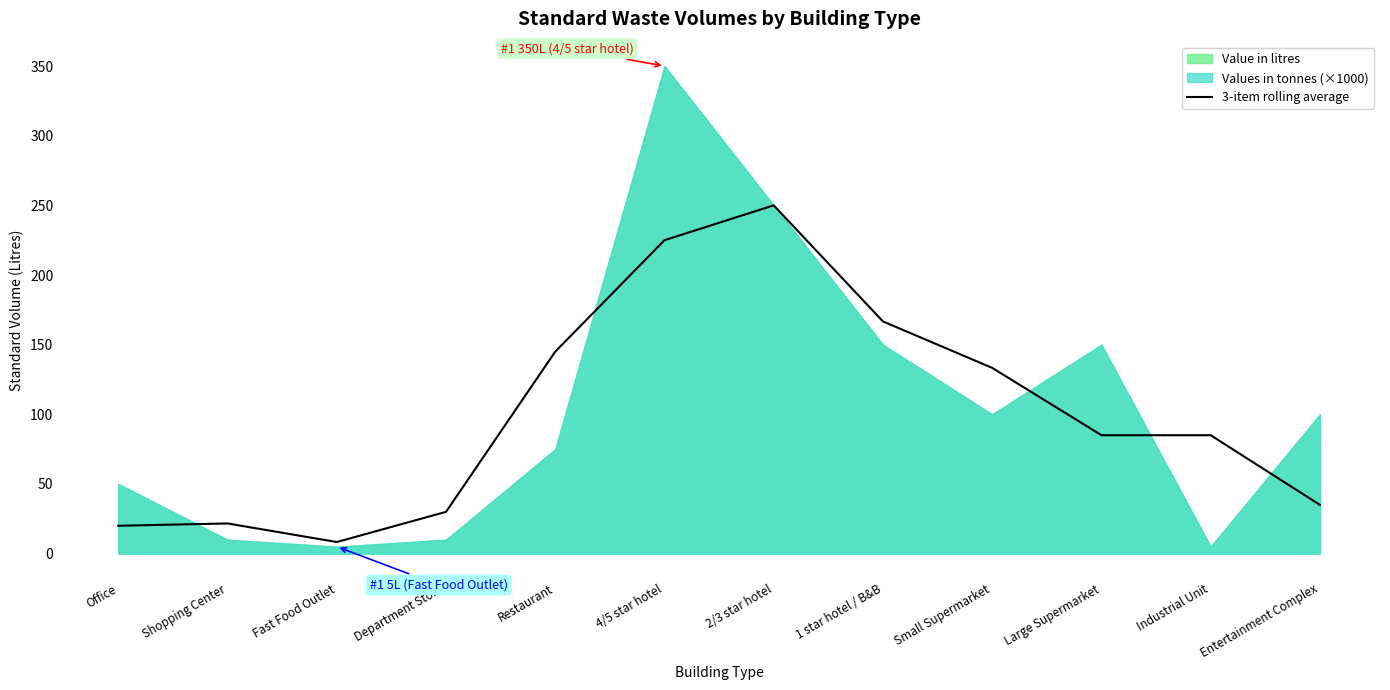

What is the minimum value for 3-item rolling average?

8.3